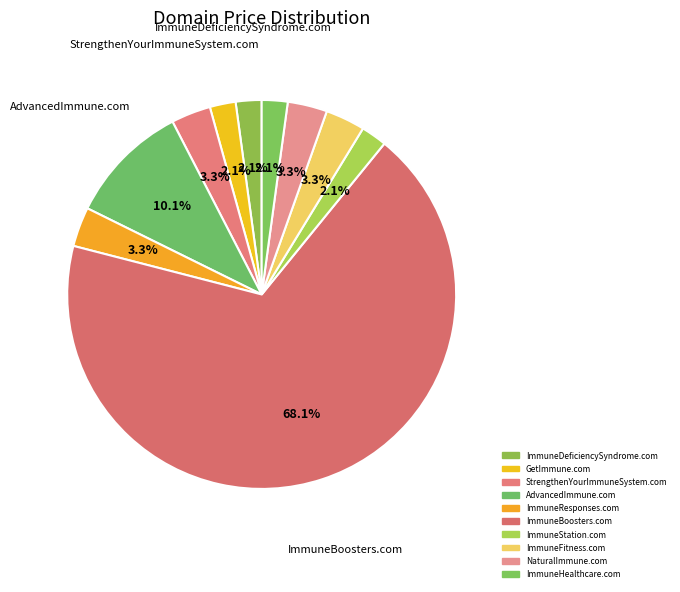

Rank the categories by value from lowest to highest.

ImmuneDeficiencySyndrome.com, GetImmune.com, ImmuneStation.com, ImmuneHealthcare.com, StrengthenYourImmuneSystem.com, ImmuneResponses.com, ImmuneFitness.com, NaturalImmune.com, AdvancedImmune.com, ImmuneBoosters.com